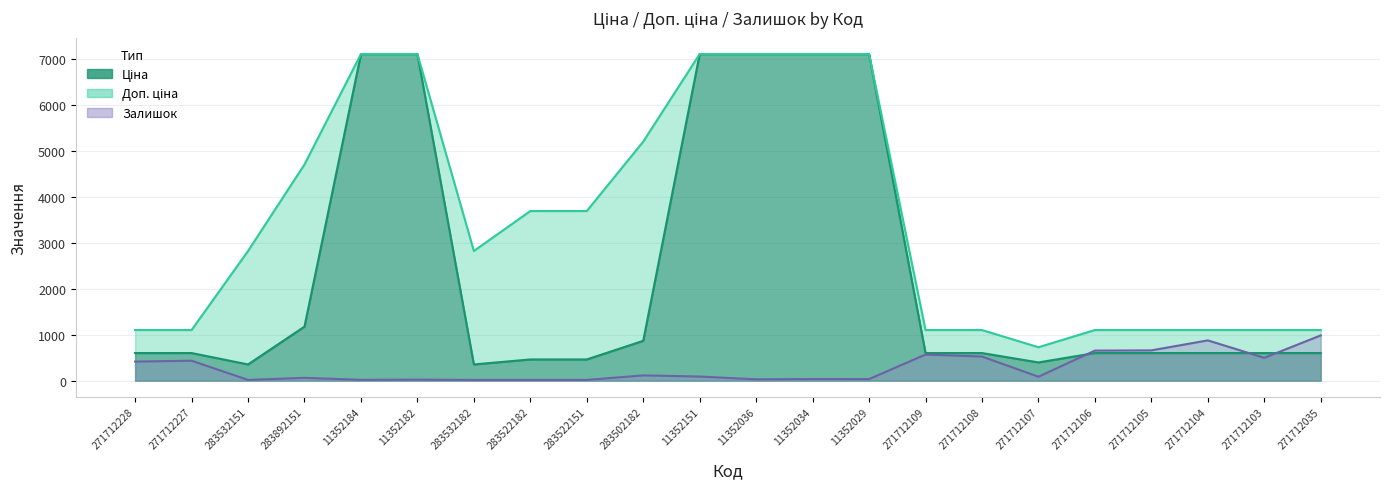

Where does the Доп. ціна series first go above 2818?

283892151